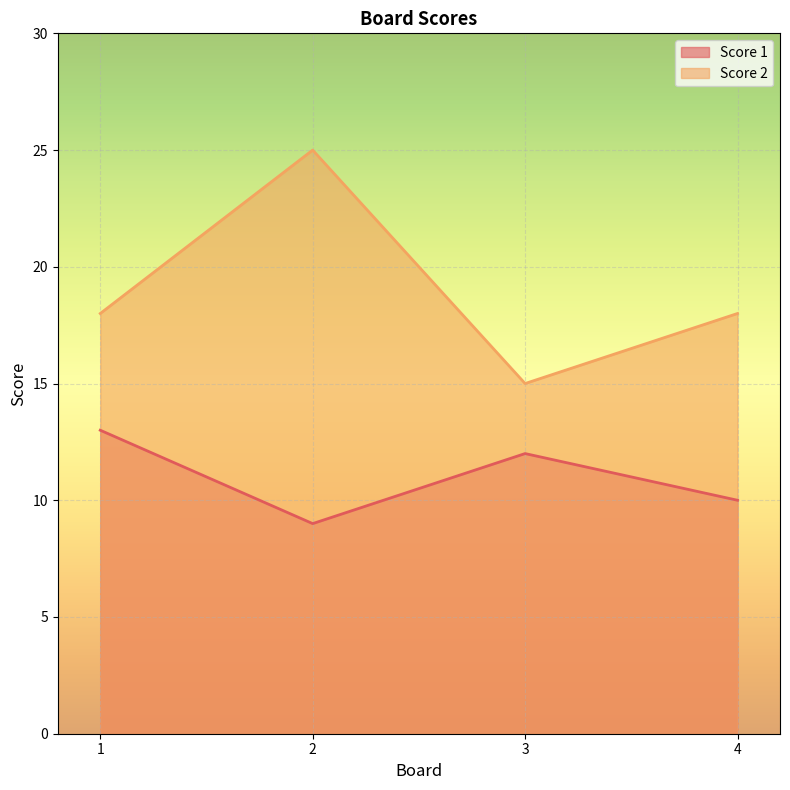

Where is Score 1 nearest to the value 11?

3